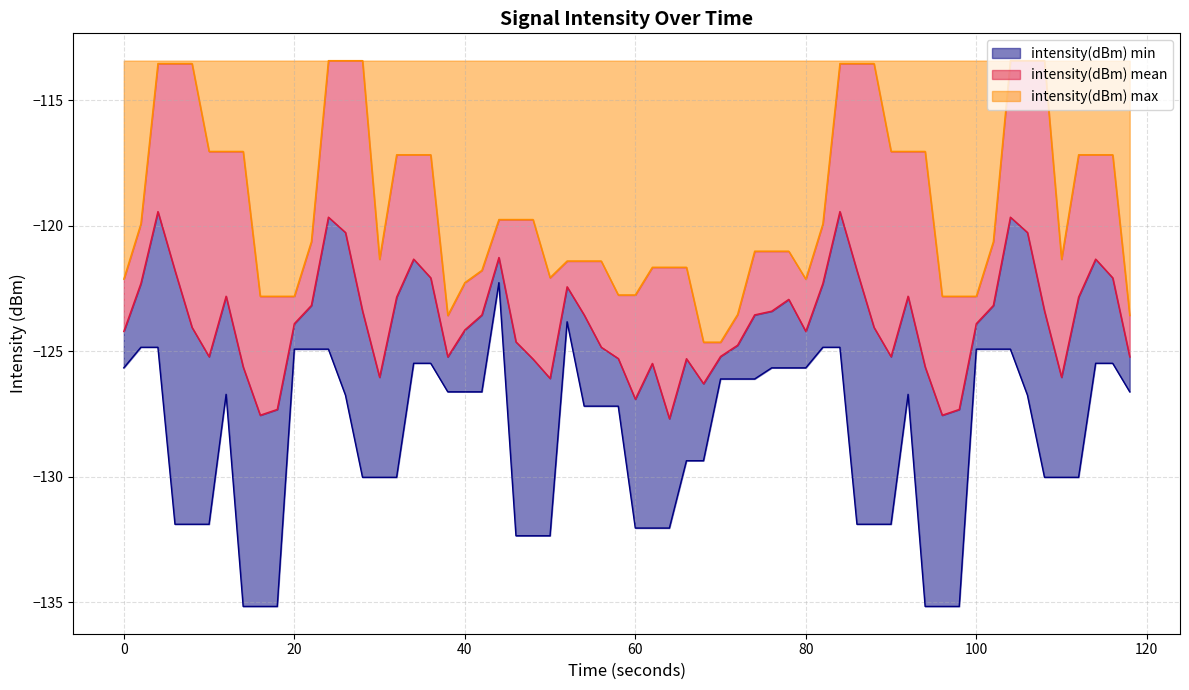

Which series changed the most between 0 and 38?

intensity(dBm) mean